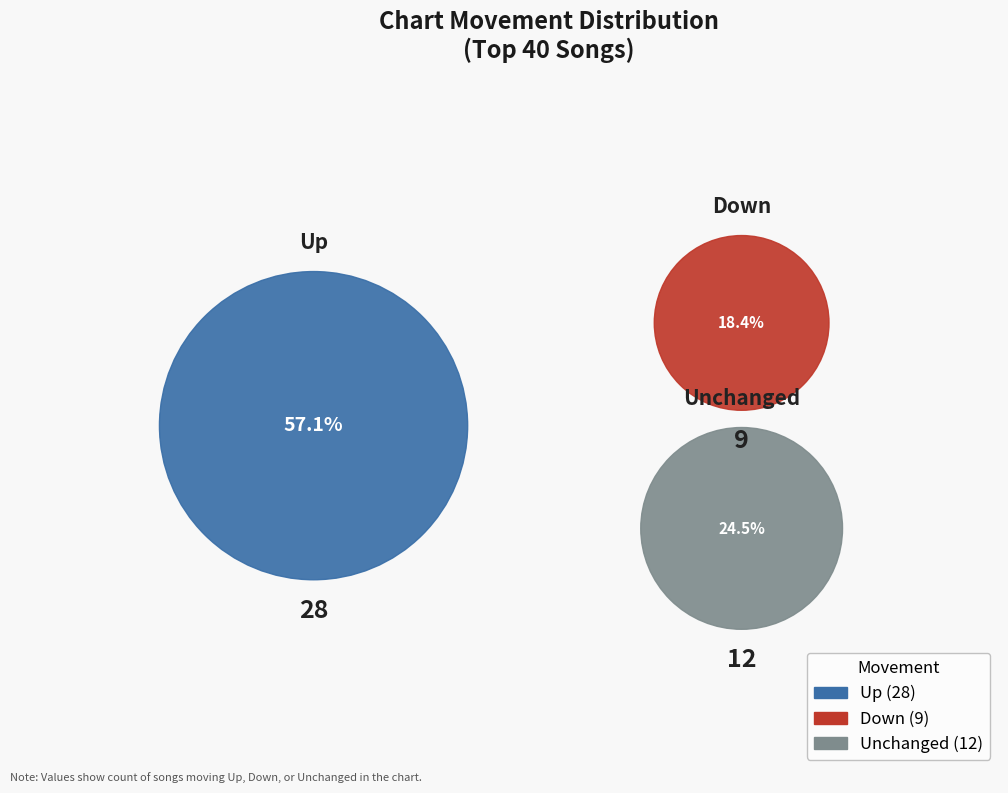

What is the total percentage of up and -?

81.6%